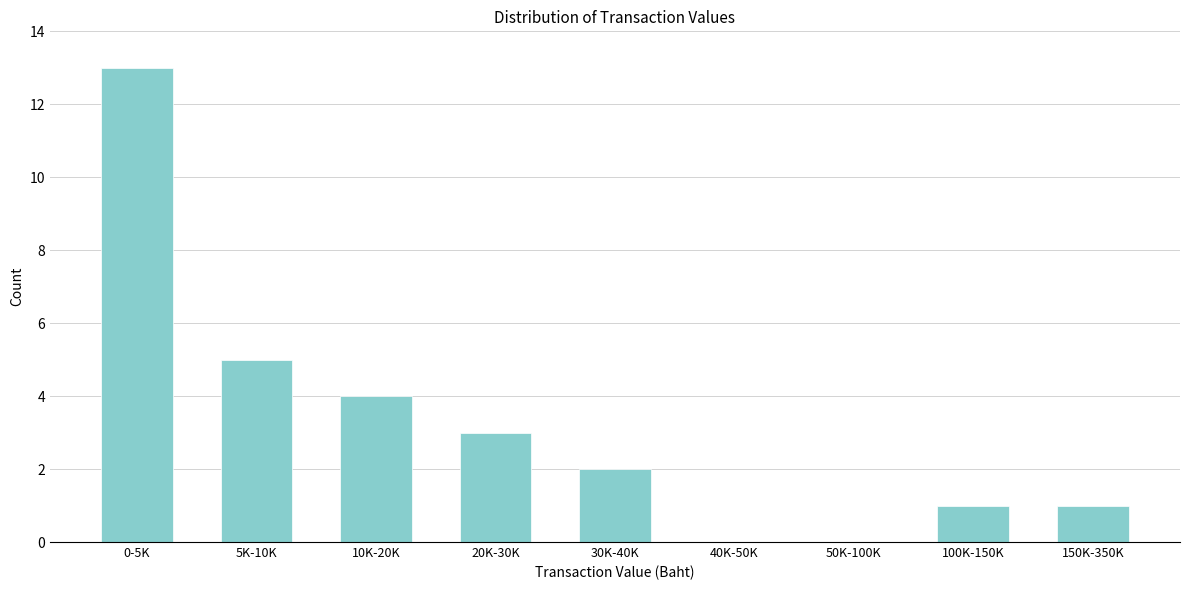

Reading left to right, transcribe all the data shown in this chart.

0-5K=13	5K-10K=5	10K-20K=4	20K-30K=3	30K-40K=2	40K-50K=0	50K-100K=0	100K-150K=1	150K-350K=1